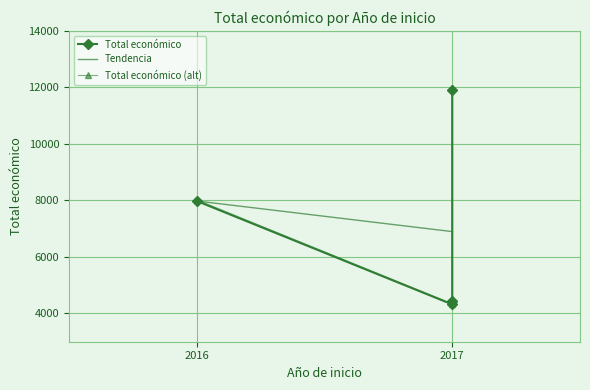

What is the value of the 4th point from the left?

4320